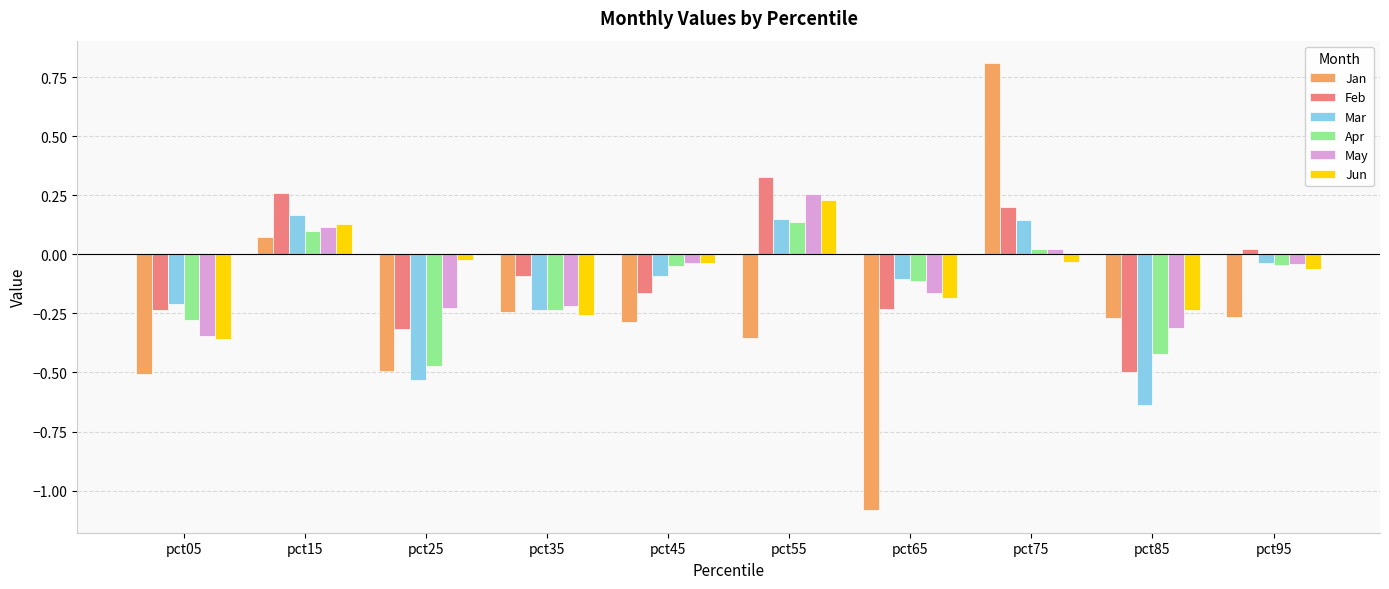

Which series changed the most between pct05 and pct95?

May